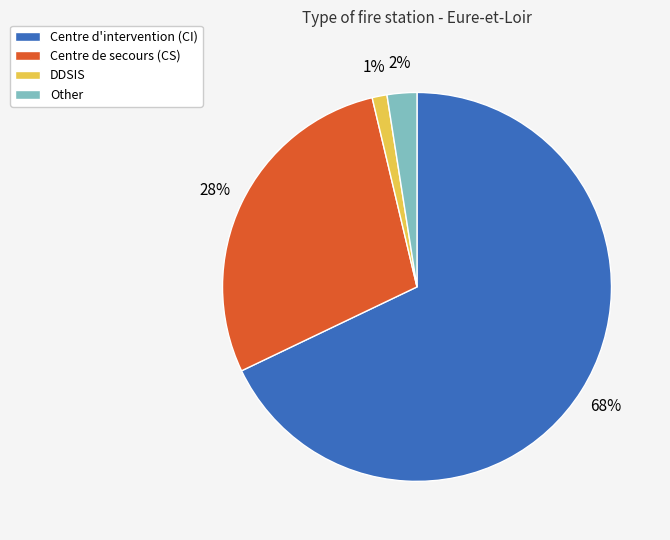

What is the majority slice?

Centre d'intervention (CI)